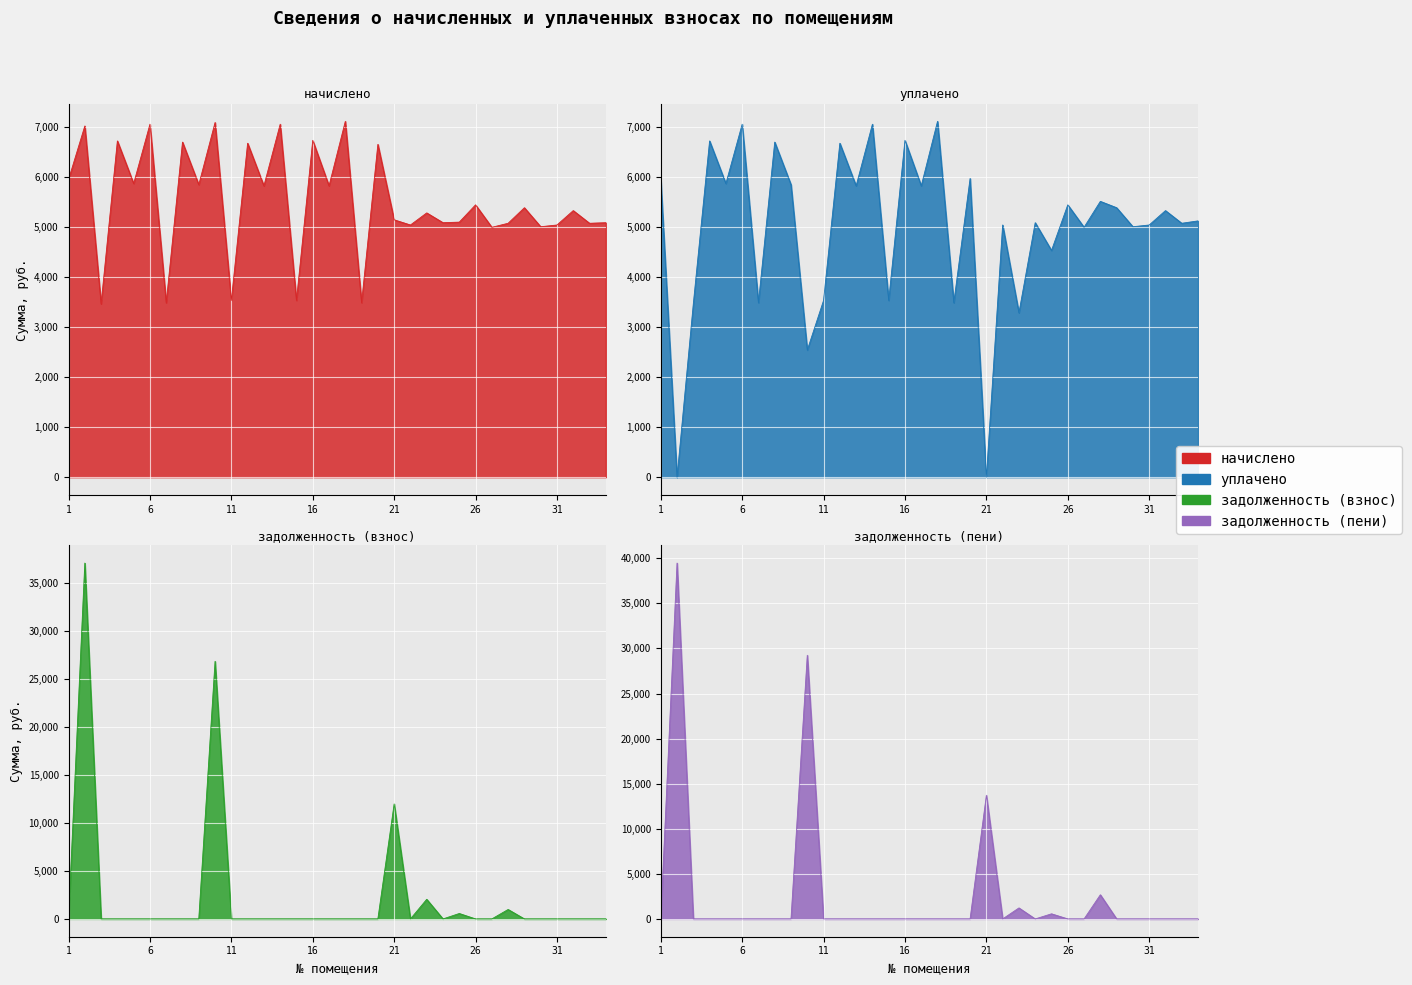

What is the value of the уплачено point at the 4th from the left?

6727.7